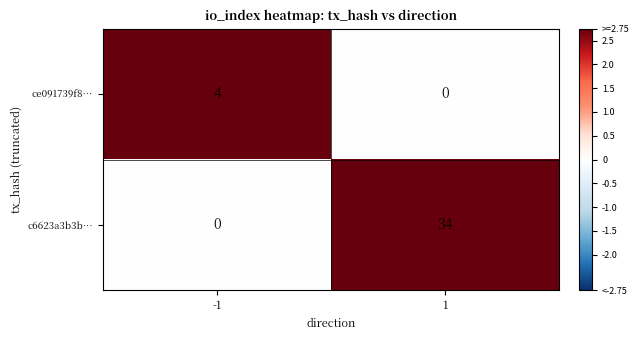

List the series in order of their overall mean, lowest first.

ce091739f8…, c6623a3b3b…